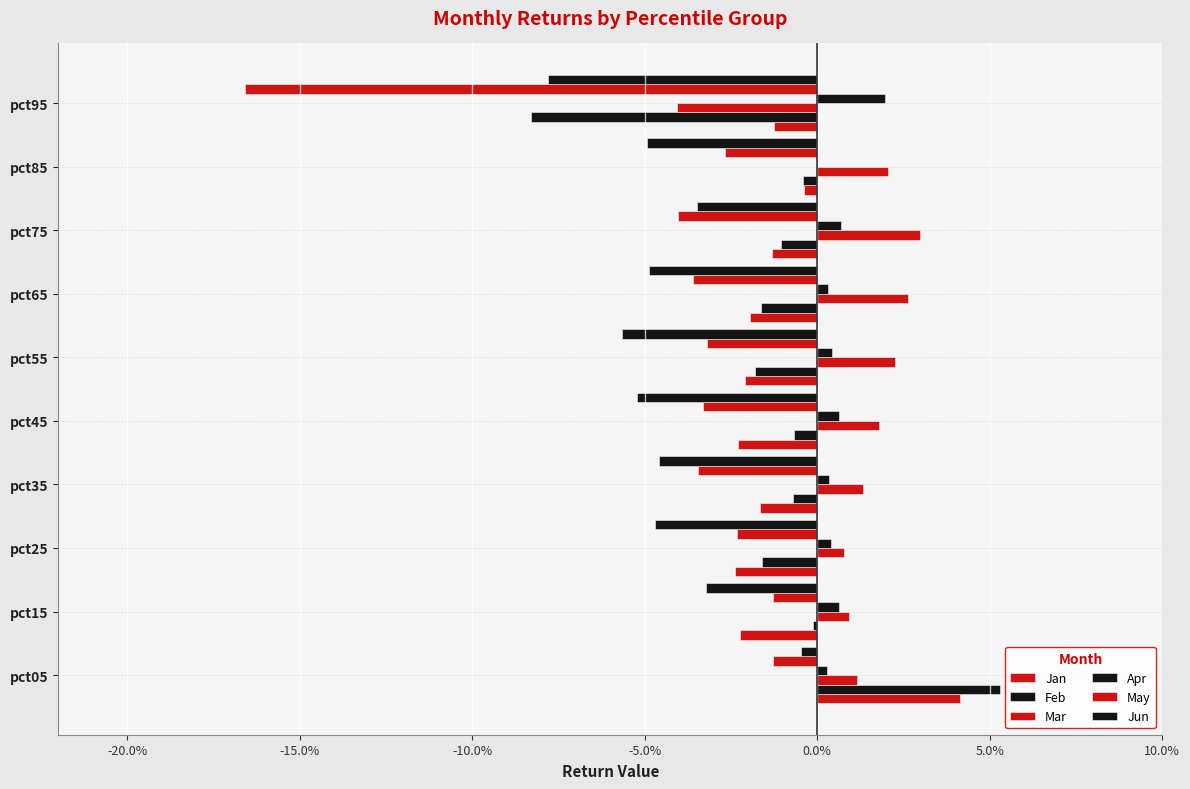

Does the chart contain any negative values?

Yes